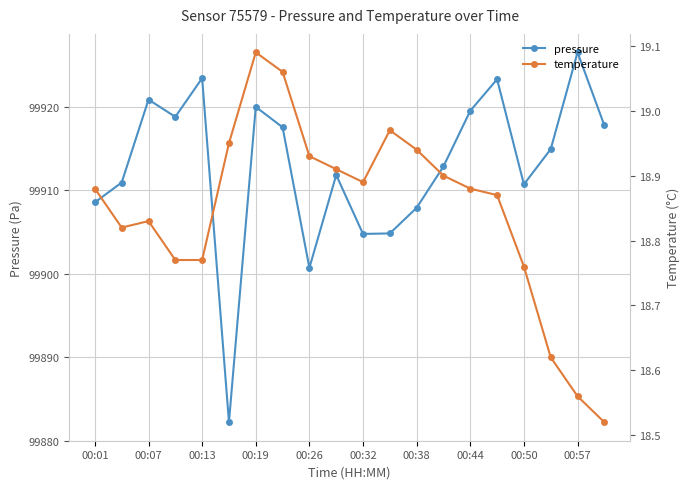

Does the chart display data point markers on the line(s)?

Yes